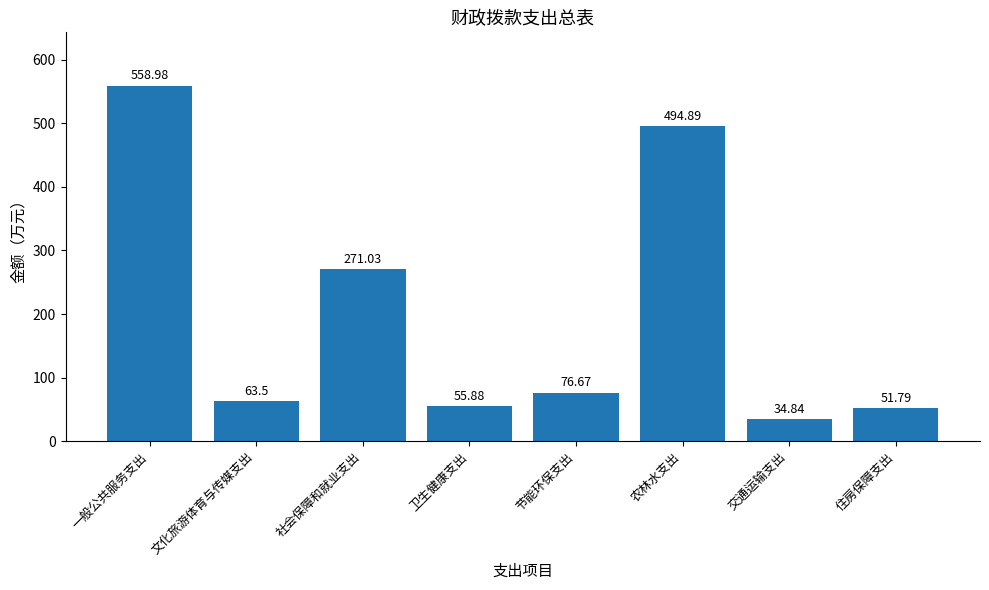

The value at 社会保障和就业支出 is 400.3. True or false?

False